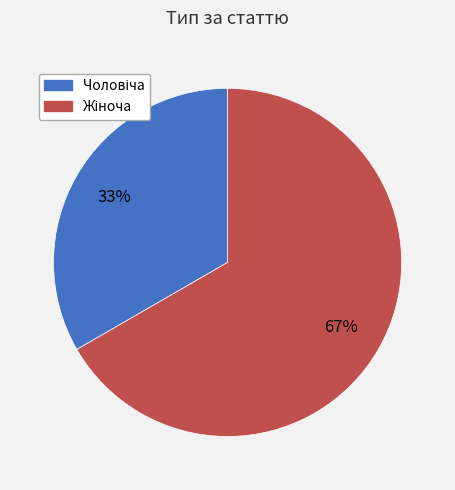

Is there a majority slice in this chart?

Yes